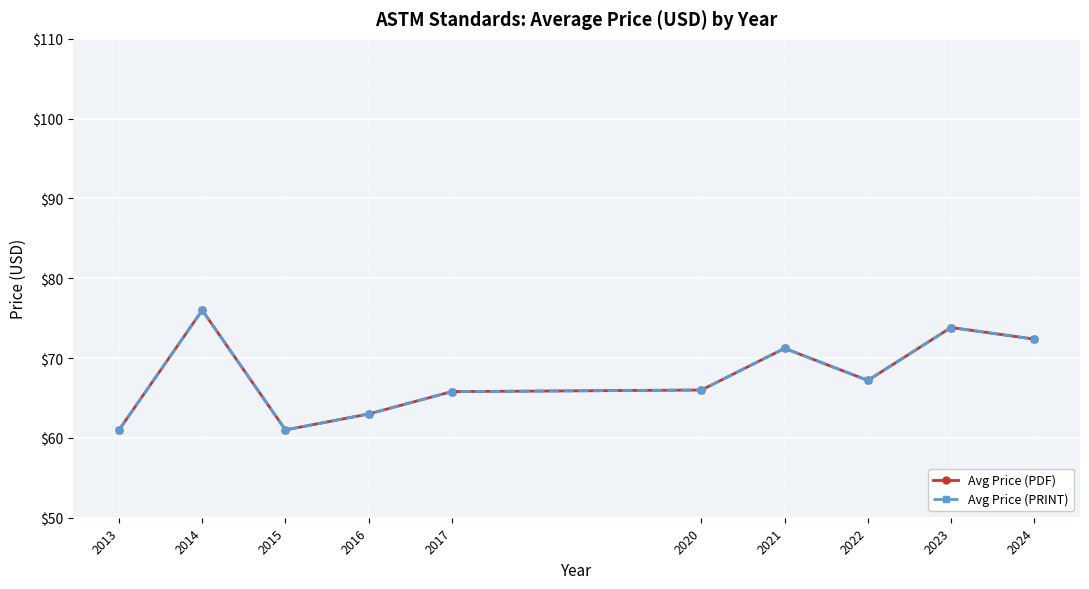

Does the chart have visible grid lines?

Yes